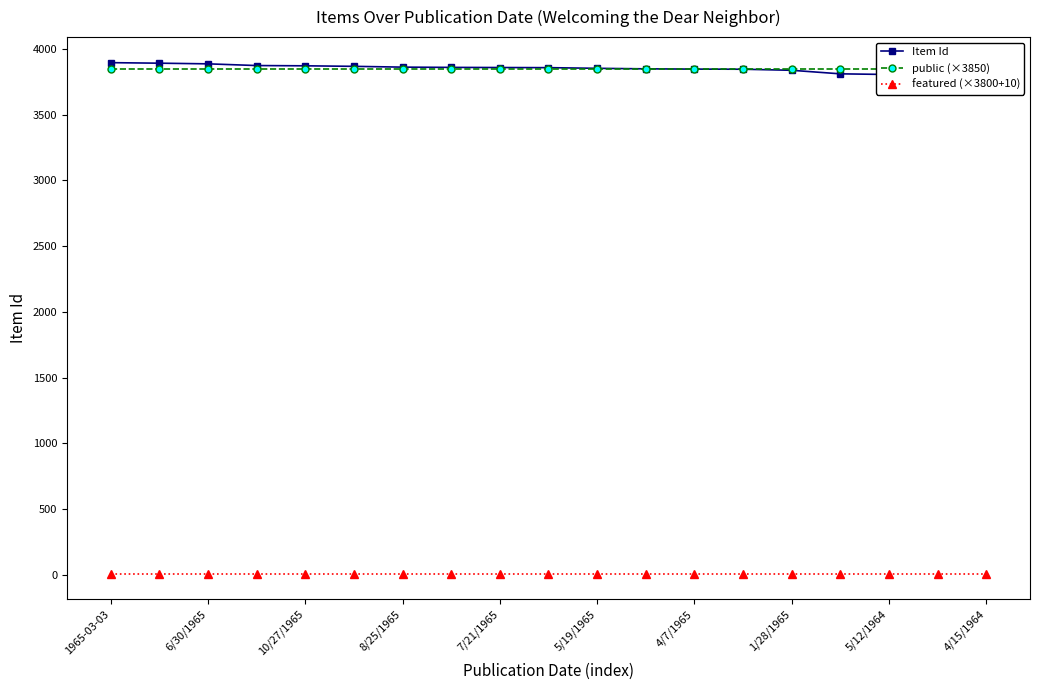

The Item Id series shows 938 at 17. True or false?

False